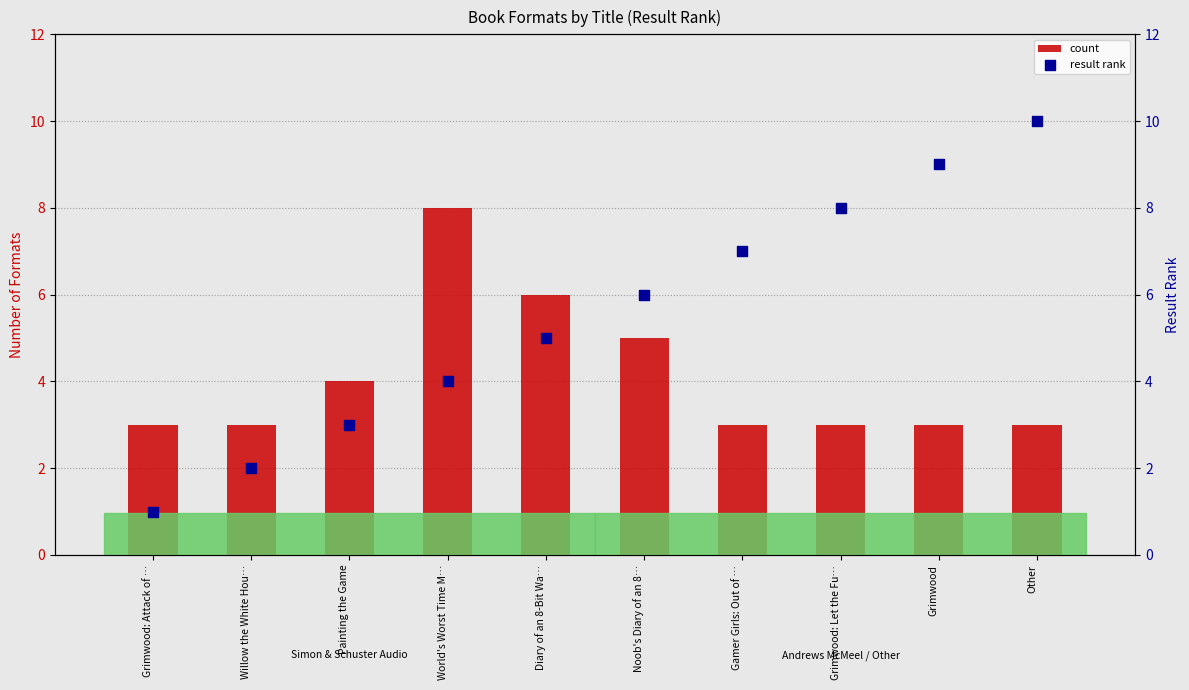

At which category is the sum across all series the highest?

Other